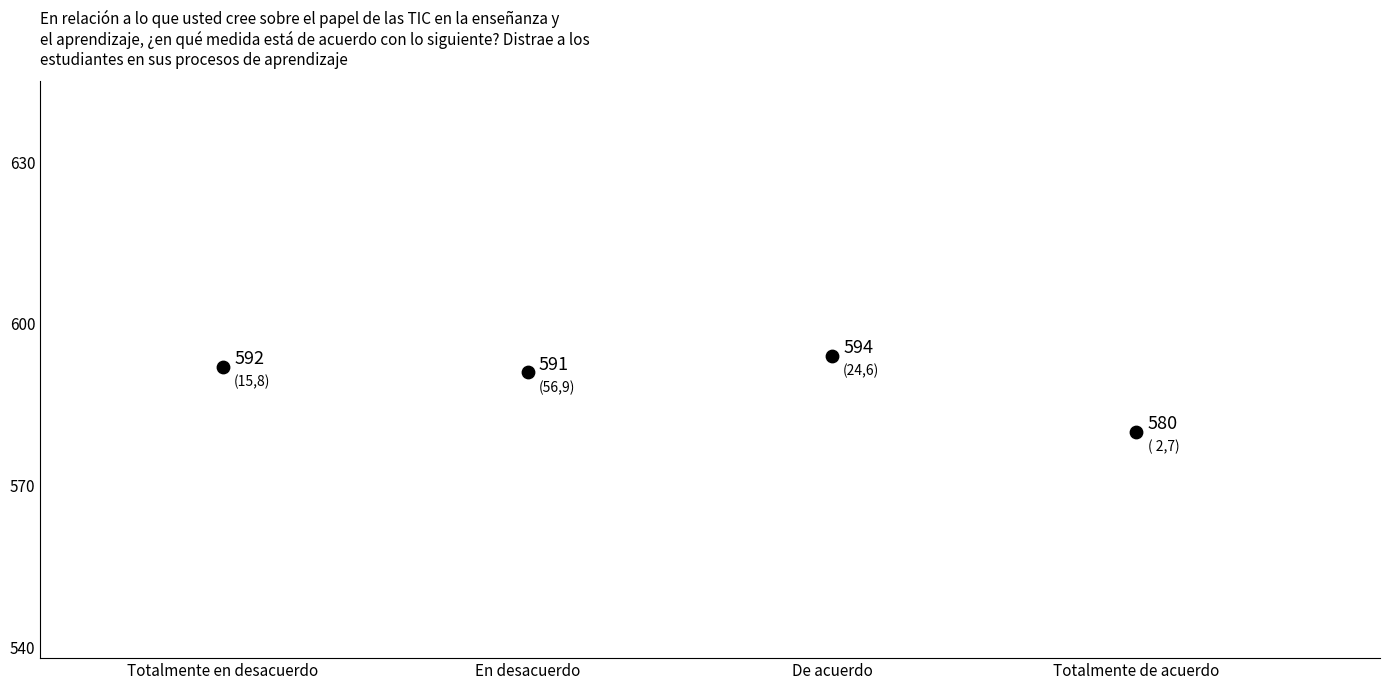

What is the range of Y values (max minus min)?

14